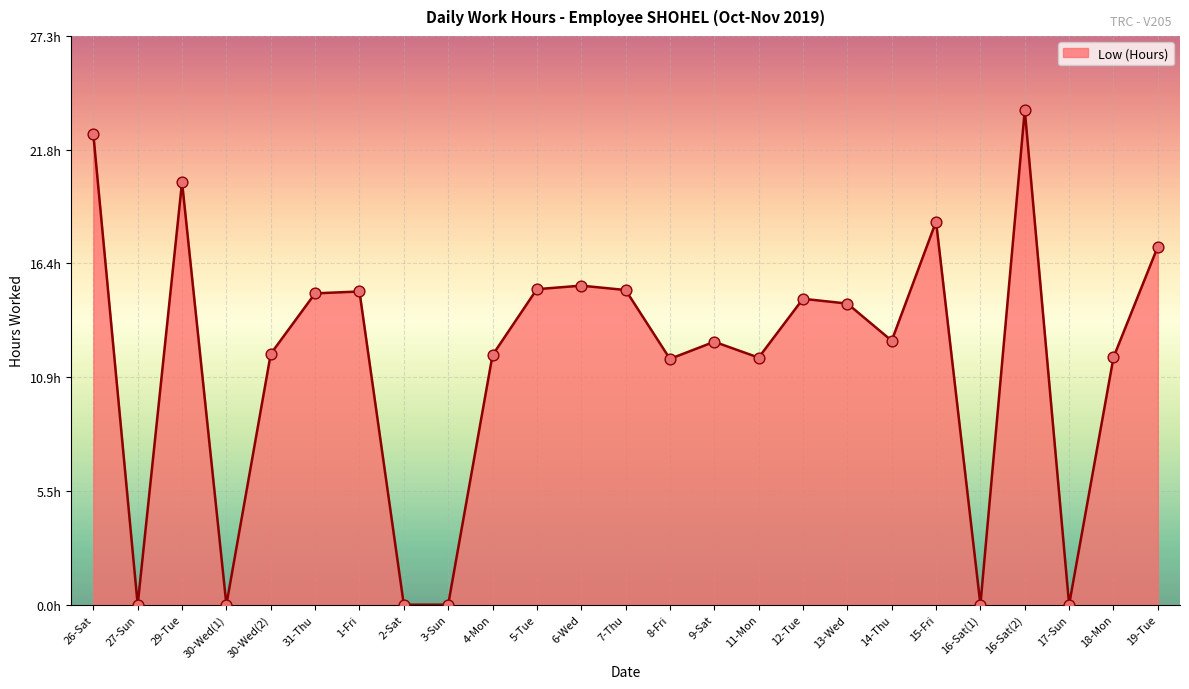

Between 18-Mon and 15-Fri, which is larger?

15-Fri